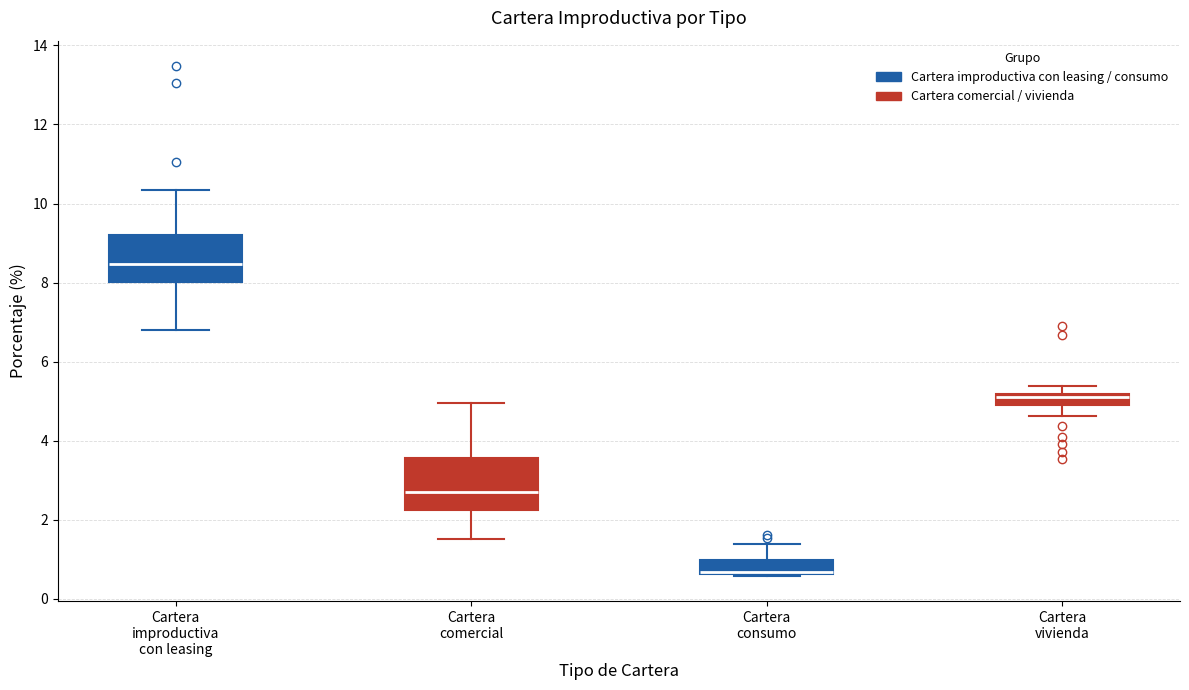

Which box's median line is the highest?

Cartera improductiva con leasing